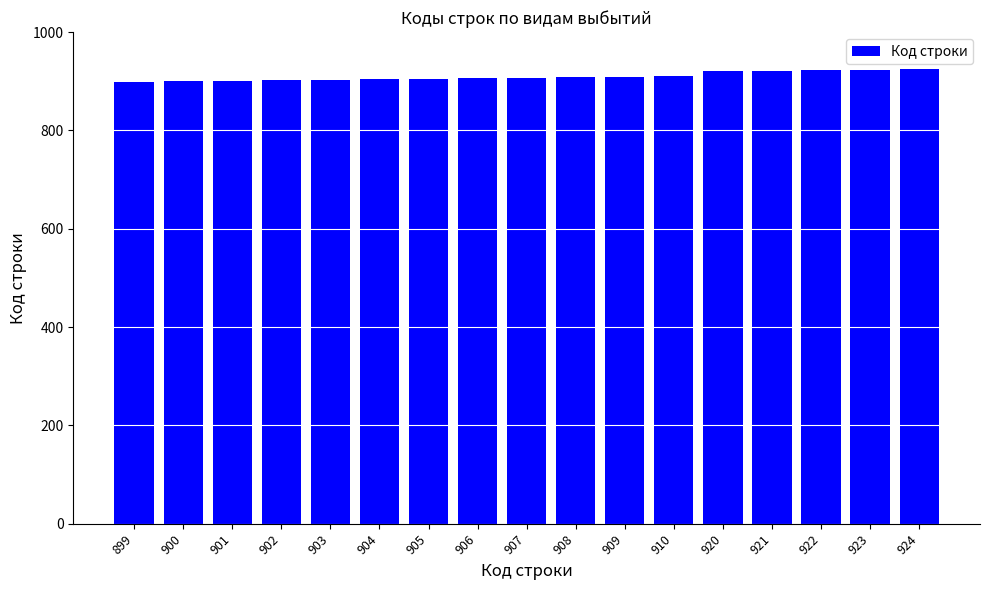

What is the sum of all values?

15464